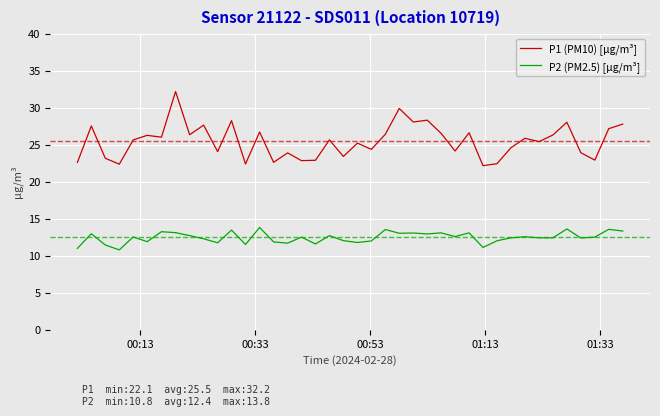

How many values in the P1 (PM10) [µg/m³] series are below 25?

17